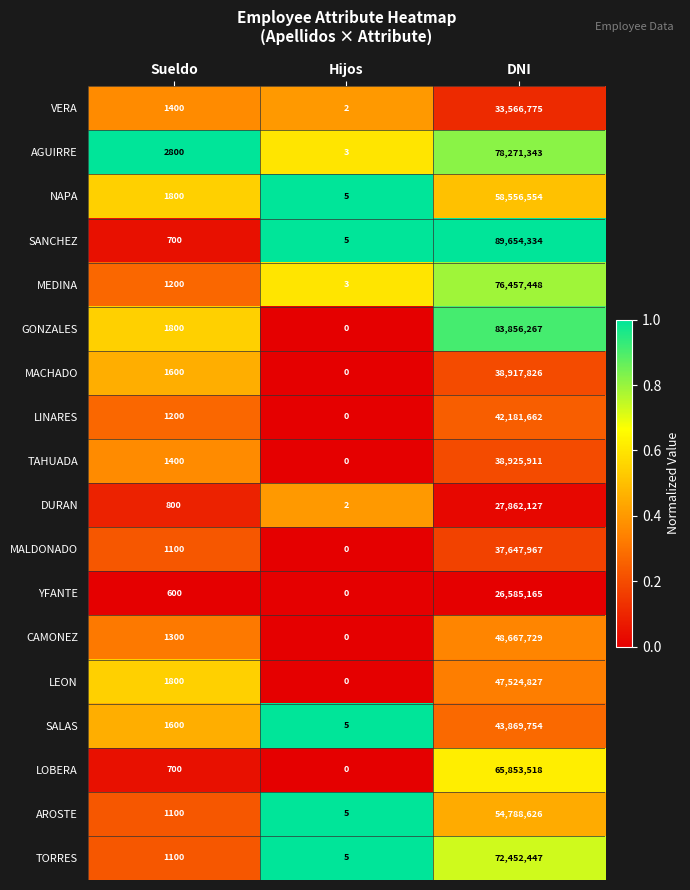

At DNI, list the series in order from largest to smallest.

SANCHEZ, GONZALES, AGUIRRE, MEDINA, TORRES, LOBERA, NAPA, AROSTE, CAMONEZ, LEON, SALAS, LINARES, TAHUADA, MACHADO, MALDONADO, VERA, DURAN, YFANTE